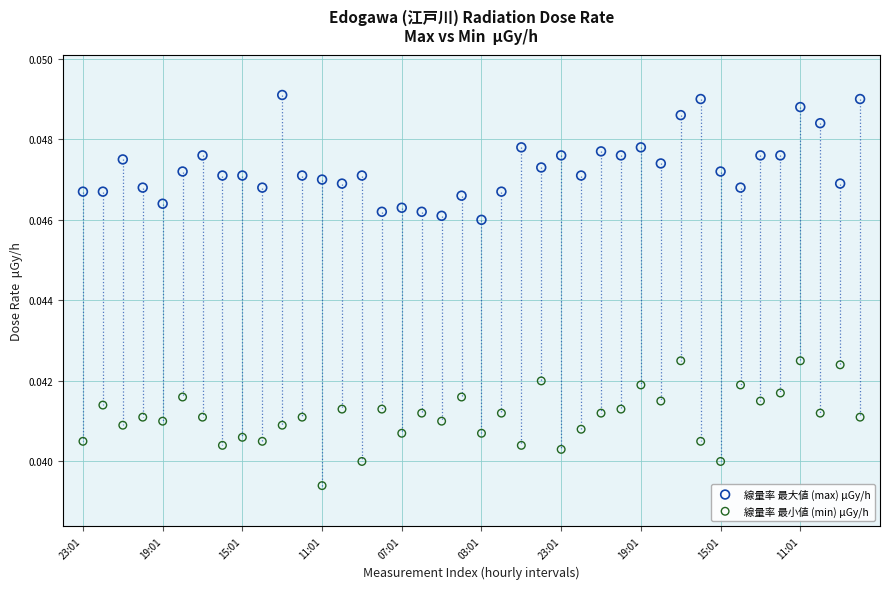

Which series reaches the maximum Y coordinate?

線量率 最大値 (max) μGy/h